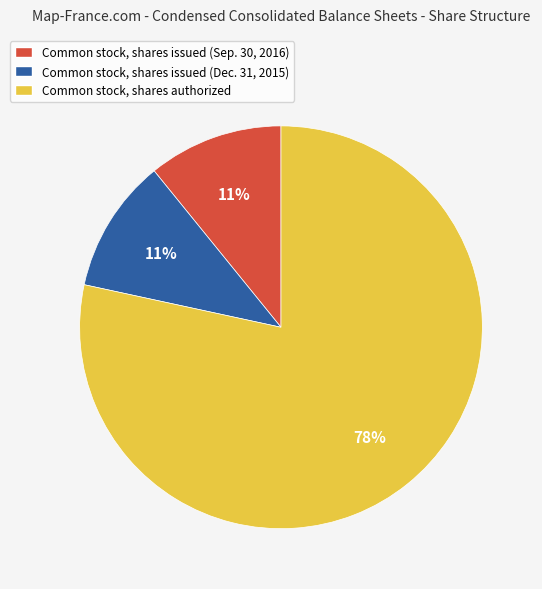

What is the largest slice in the pie chart?

Common stock, shares authorized